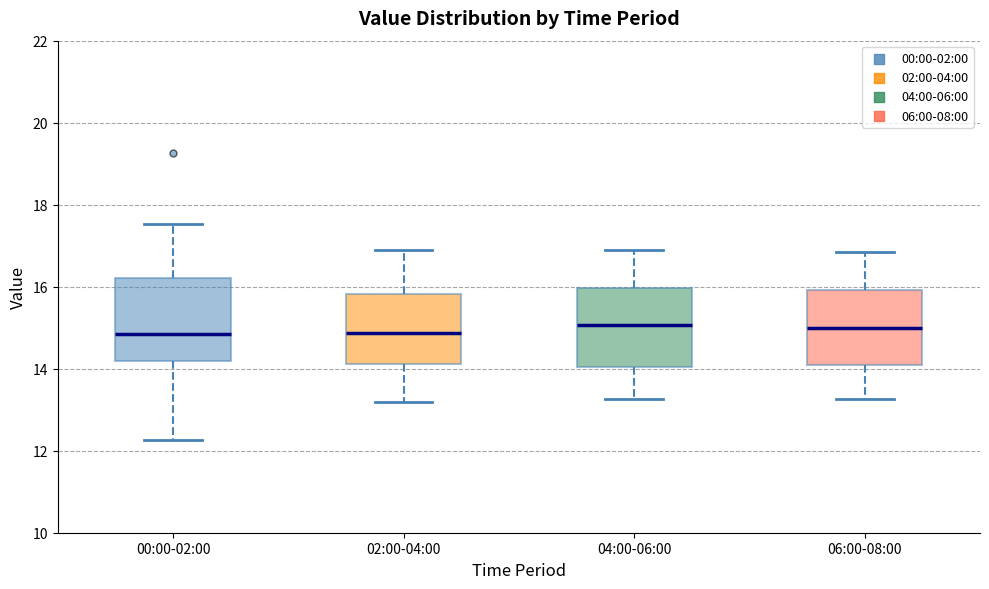

Reading left to right, transcribe this box plot: for each box, give where its median line is, the range the box spans, and where its two whiskers end, as read against the y-axis. The values are not printed on the chart, so give them approximately, as read against the axis.

00:00-02:00: median 14.8, box 14.2 to 16.2, whiskers 12.2 to 17.6
02:00-04:00: median 14.8, box 14.2 to 15.8, whiskers 13.2 to 17.0
04:00-06:00: median 15.0, box 14.0 to 16.0, whiskers 13.2 to 17.0
06:00-08:00: median 15.0, box 14.2 to 16.0, whiskers 13.2 to 16.8